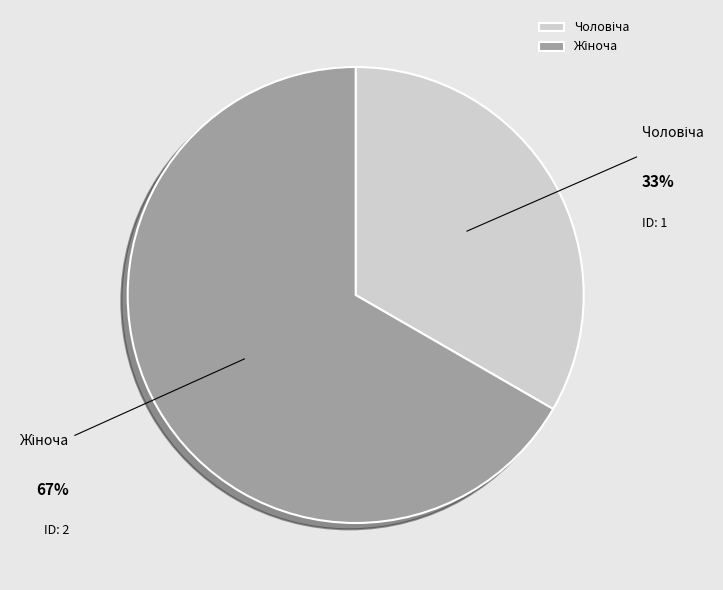

Is there a majority slice in this chart?

Yes